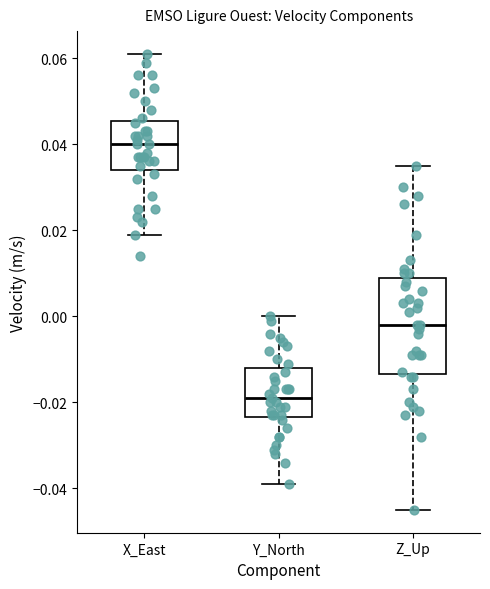

Which box is the tallest, from its lower edge to its upper edge?

Z_Up